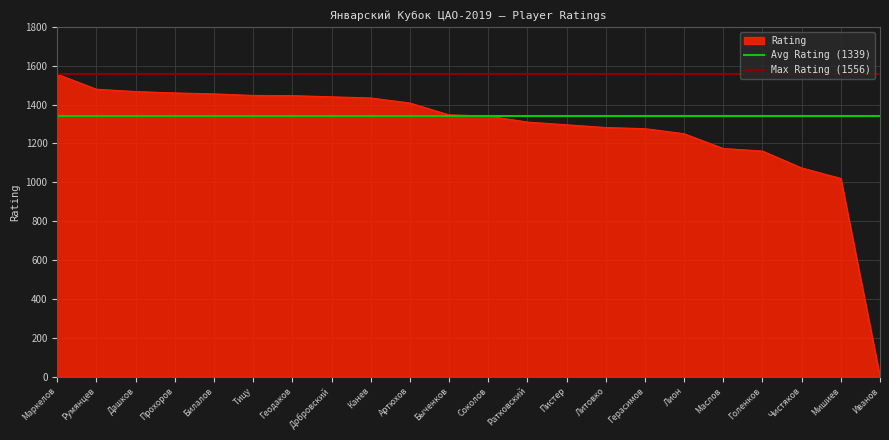

What is the sum of the Max Rating (1556) values at Маркелов and Румянцев?

3112